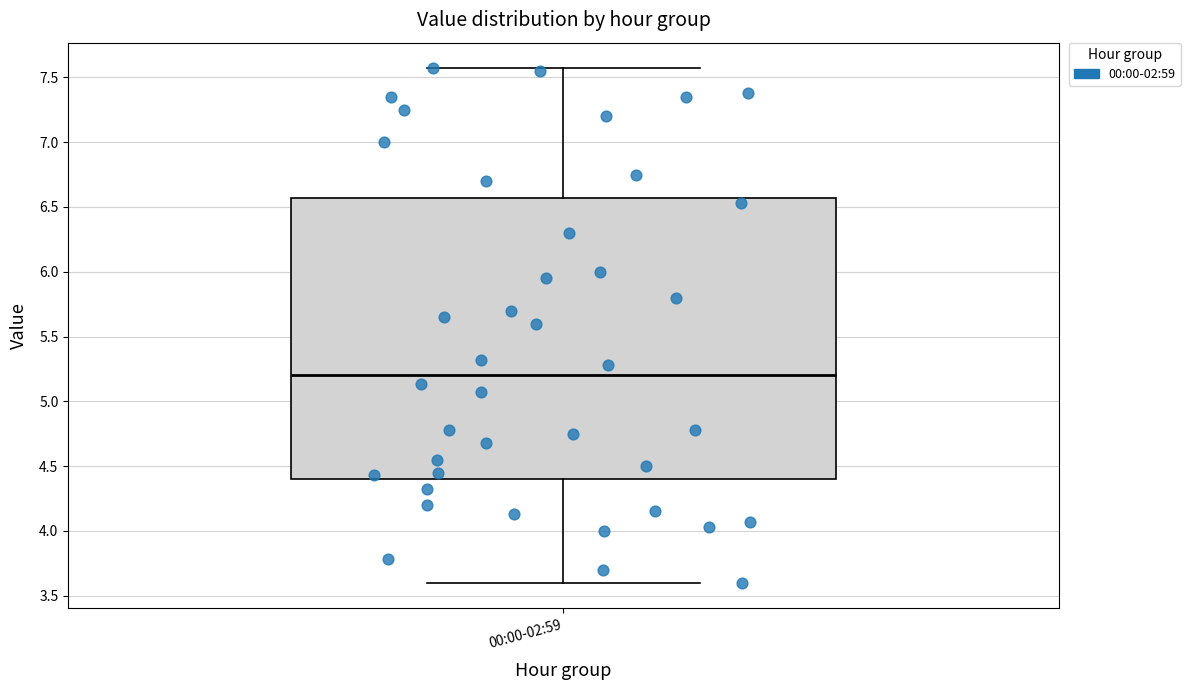

Read this box plot against the y-axis: the position of the median line, the range covered by the box, and the ends of both whiskers. The values are not printed on the chart, so give them approximately, as read against the axis.

median 5.20, box 4.40 to 6.55, whiskers 3.60 to 7.55